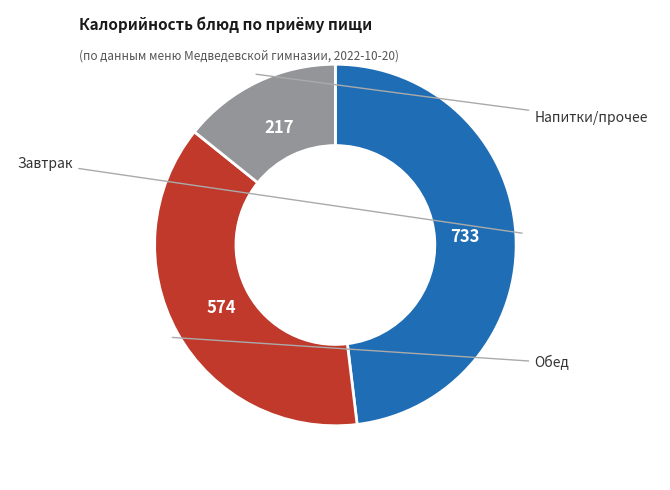

Does any single category account for the majority?

No